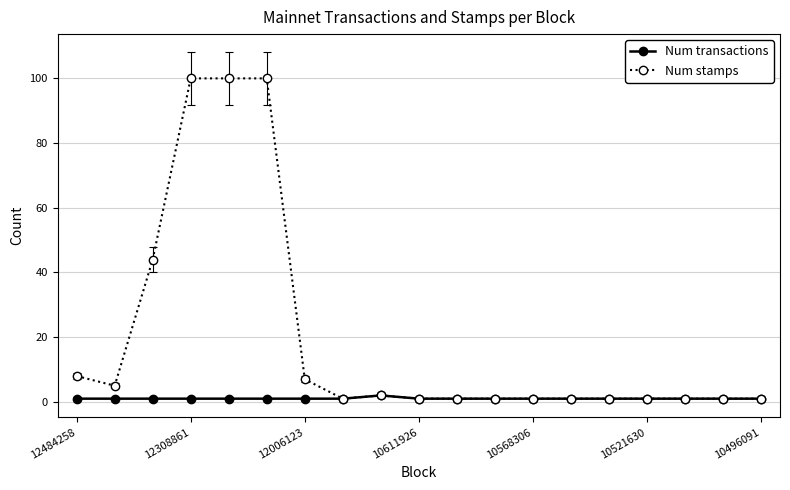

List the series in order of their peak value, highest first.

Num stamps, Num transactions